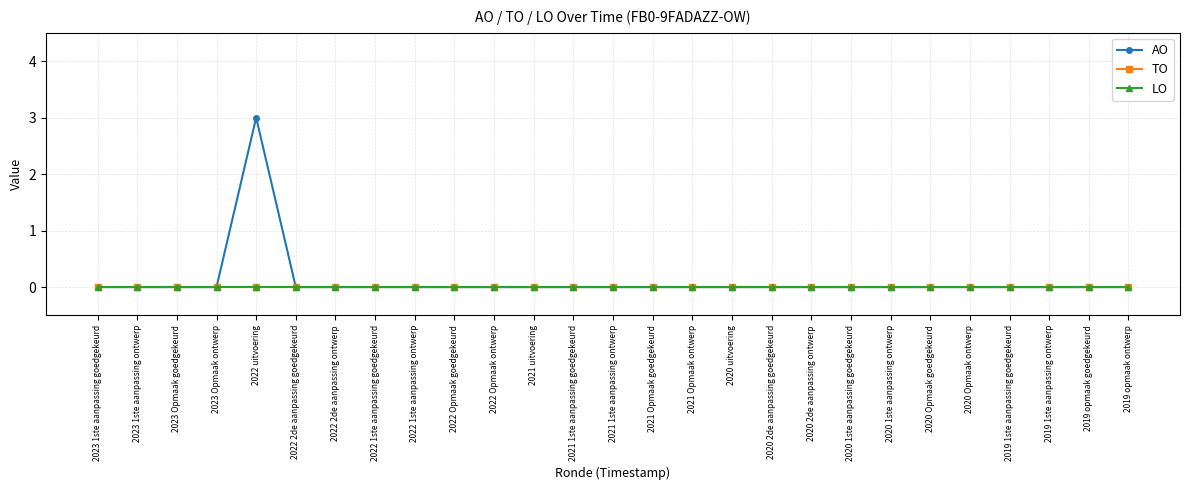

Does the chart have visible grid lines?

Yes